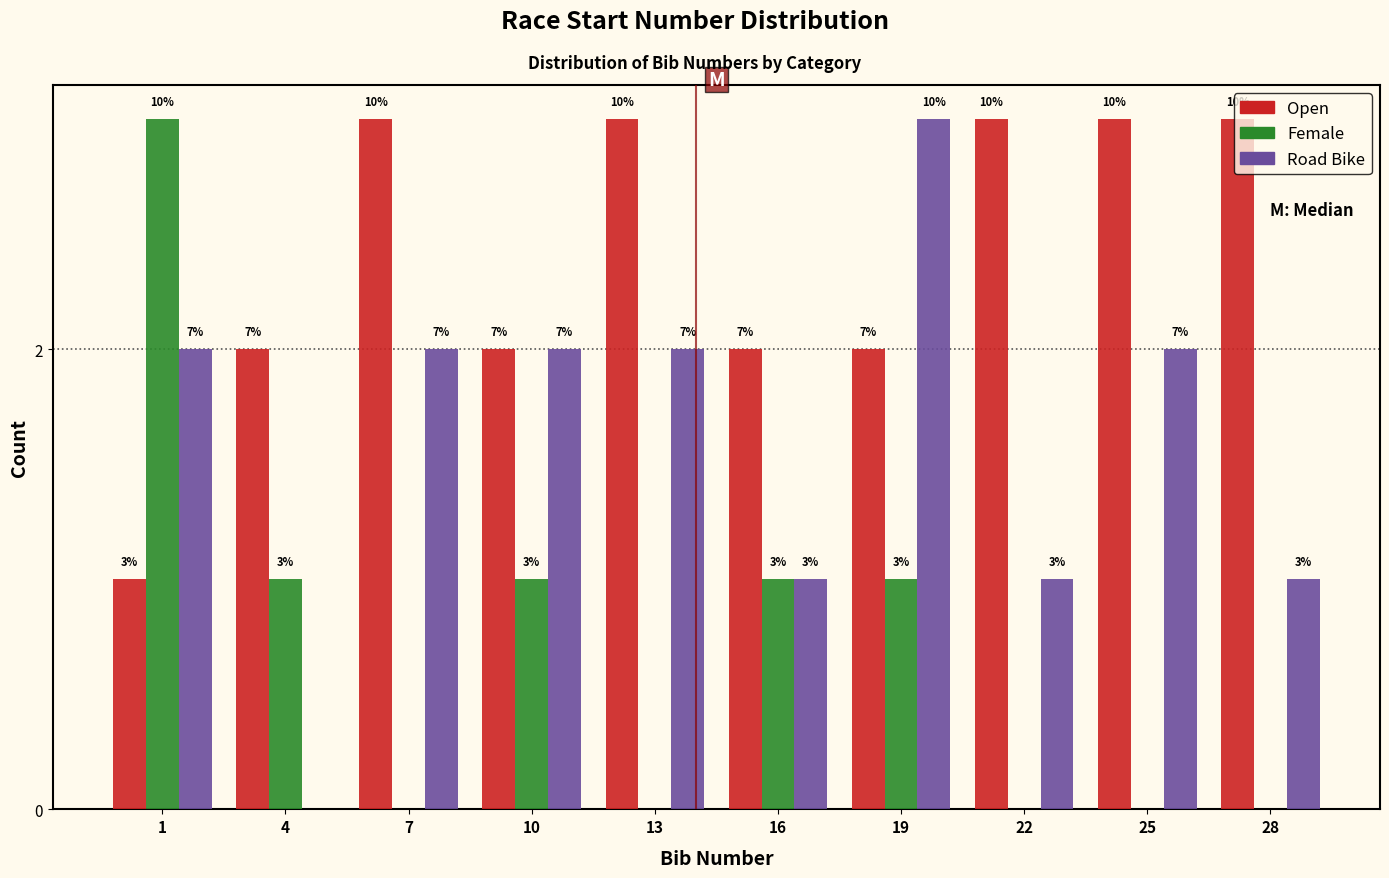

Are the bars horizontal?

No